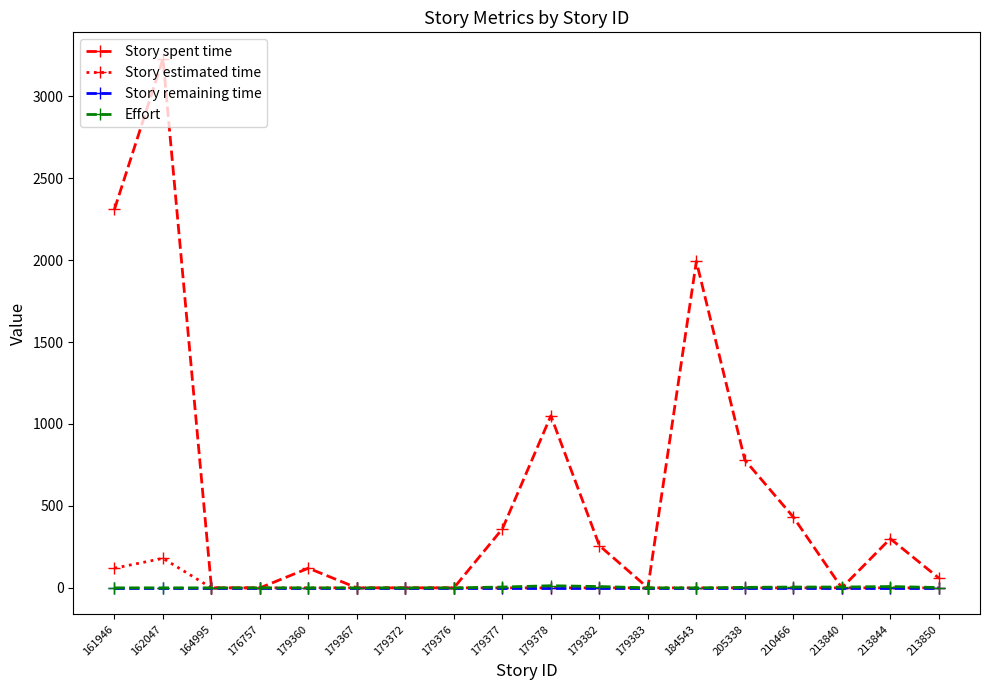

Which series has the widest spread of values?

Story spent time